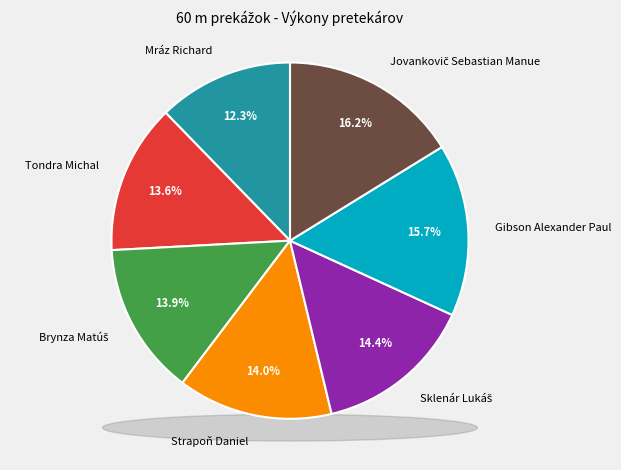

How many slices are in this pie chart?

7